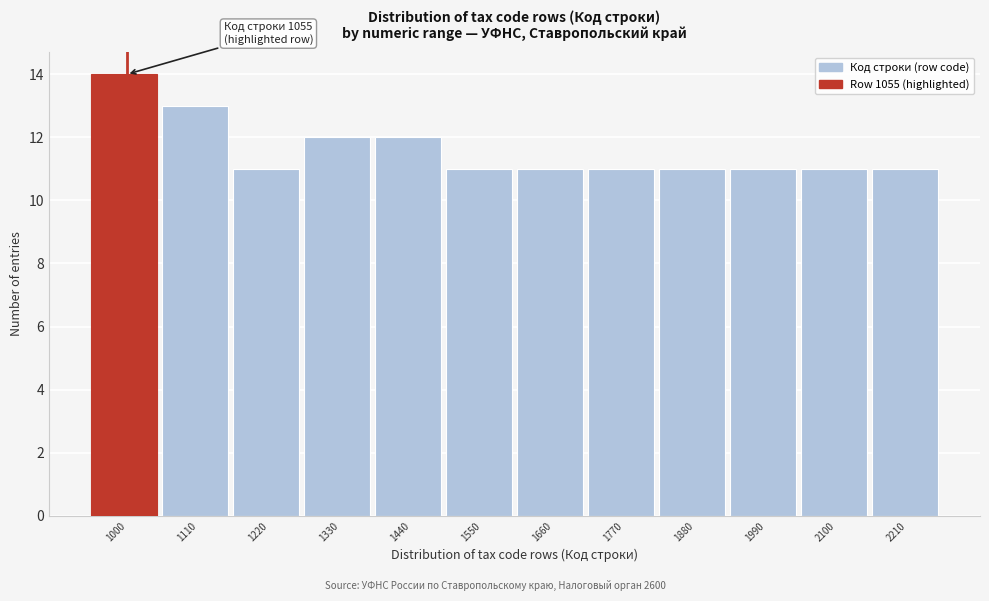

Reading left to right, list all the values displayed in this chart.

1000=14	1110=13	1220=11	1330=12	1440=12	1550=11	1660=11	1770=11	1880=11	1990=11	2100=11	2210=11